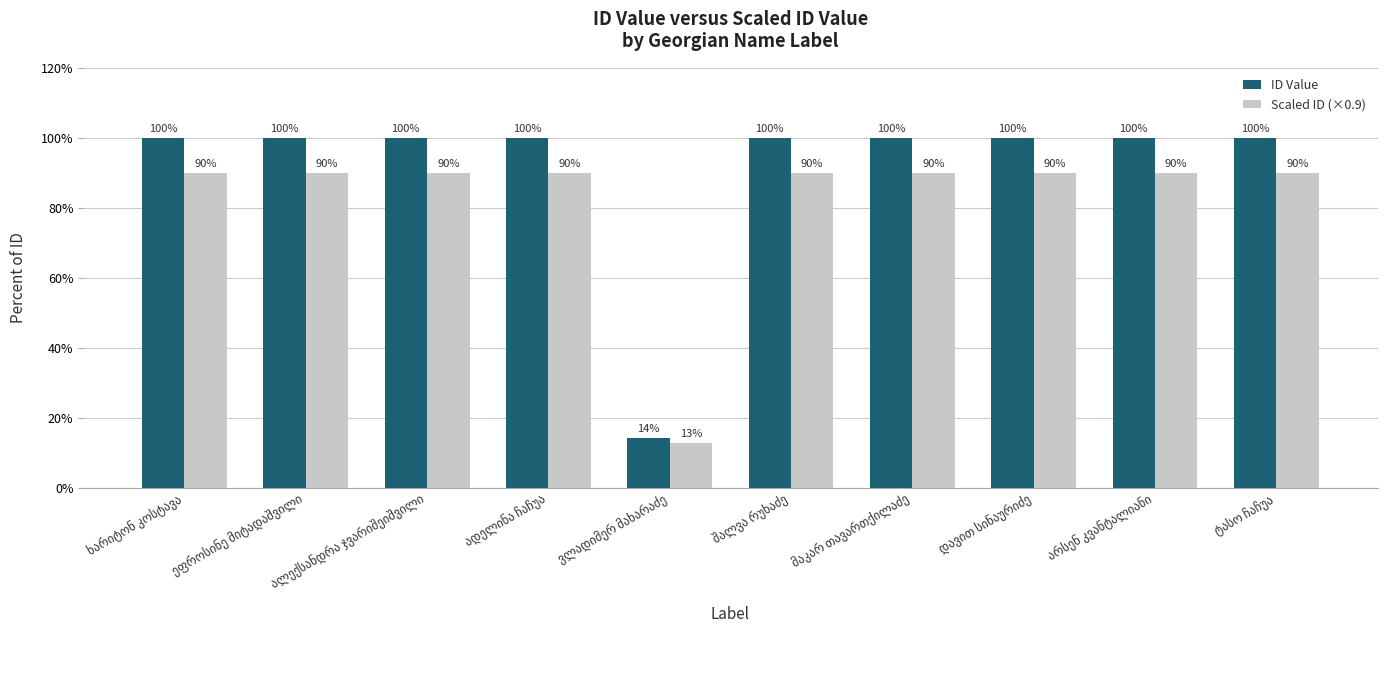

What is the minimum value shown in the chart?

12.7